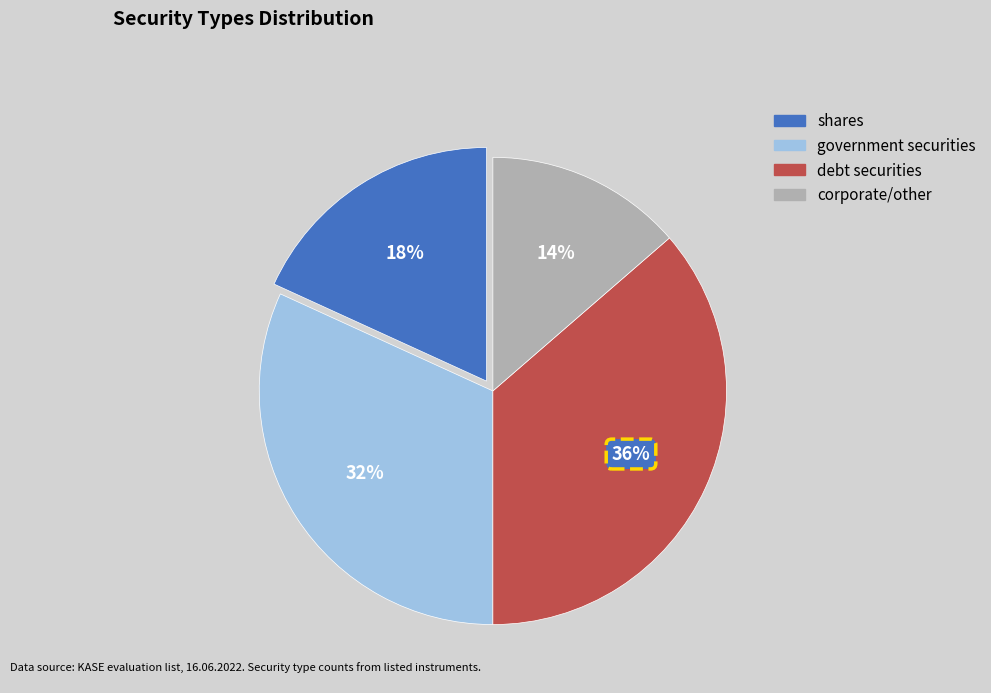

To the nearest percent, what is the average slice percentage?

25%